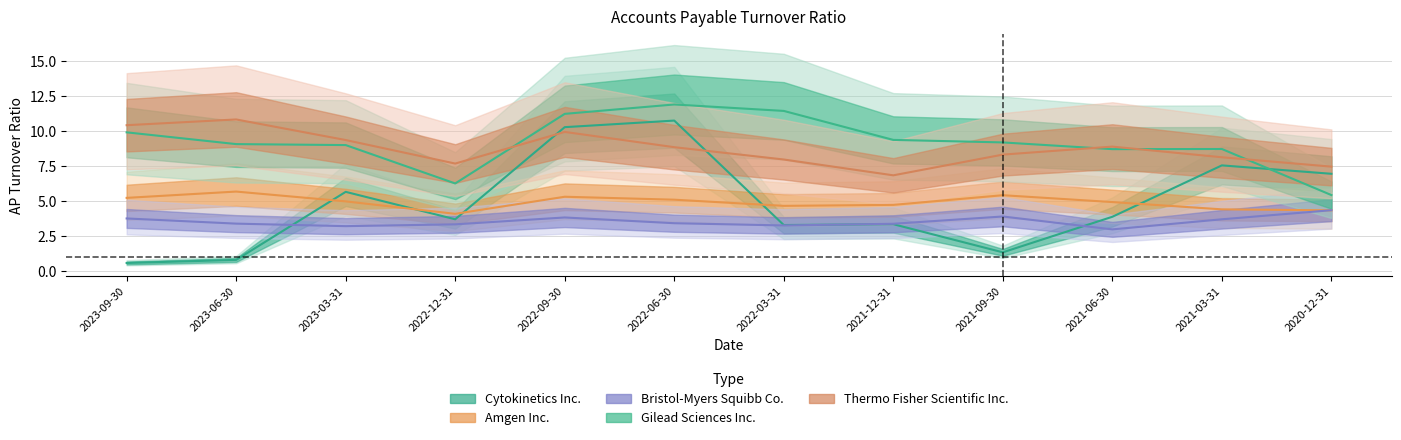

The Amgen Inc. series shows 5.1 at 2022-06-30. True or false?

True